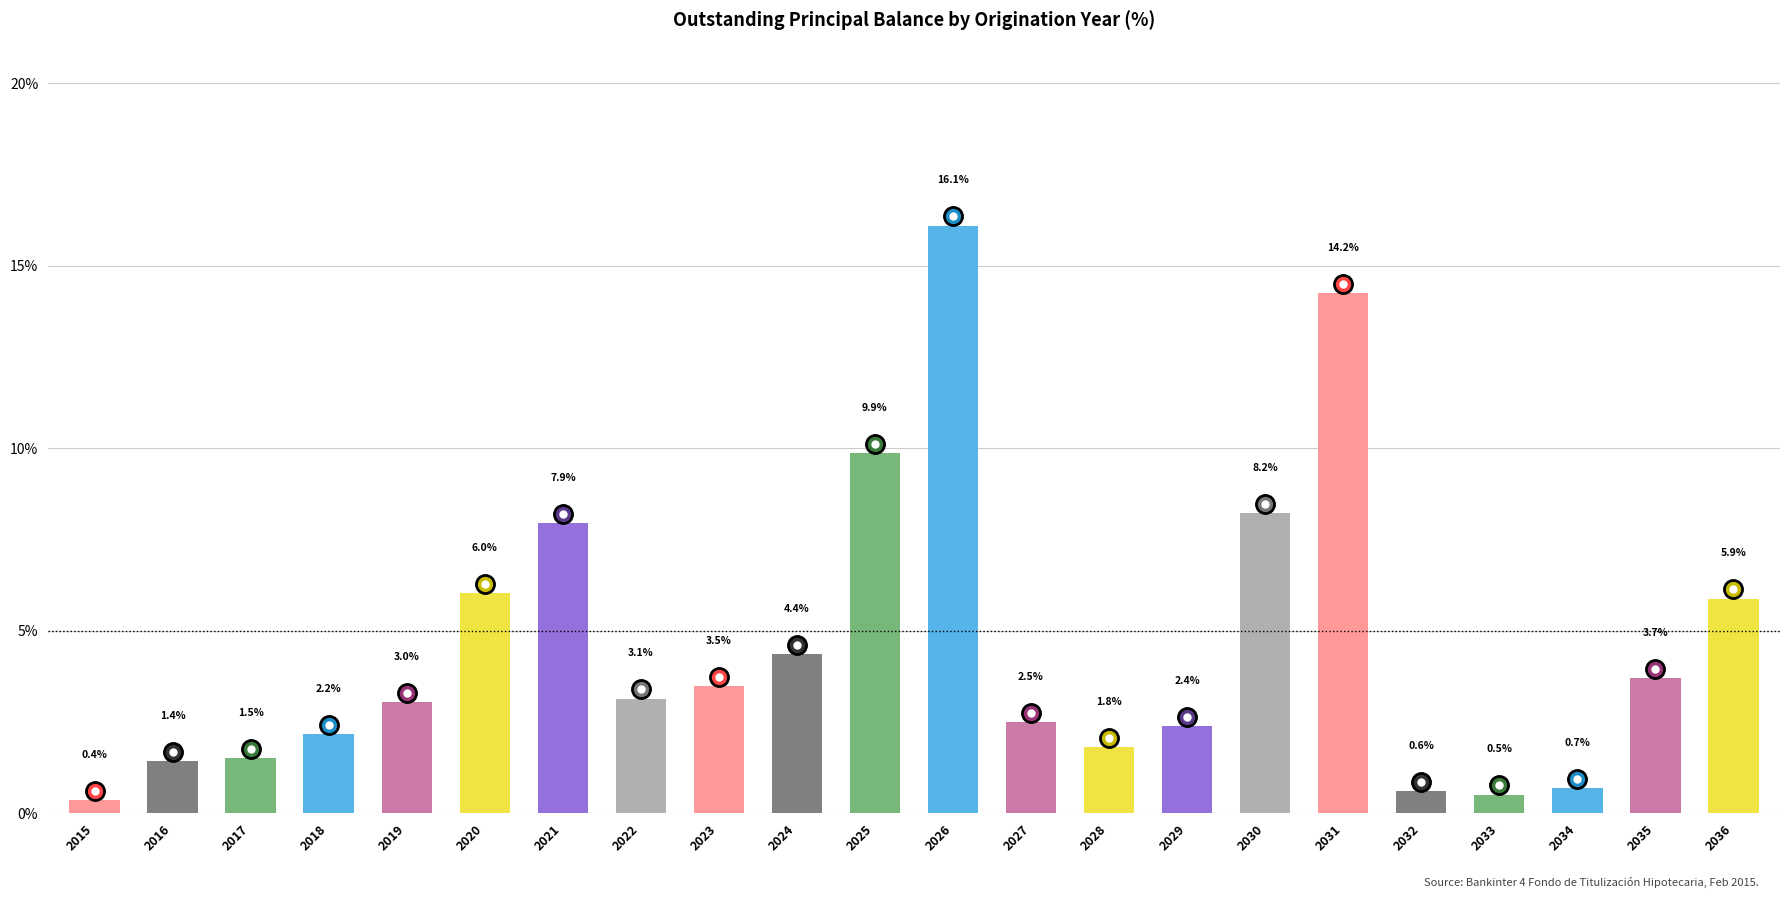

The value at 2026 is 16.1. True or false?

True